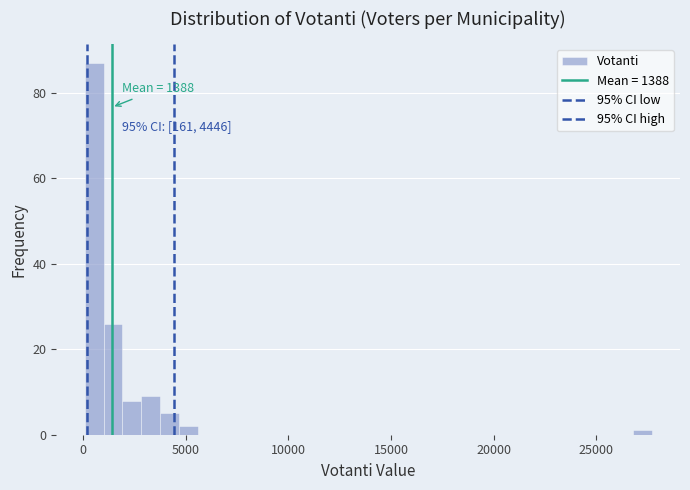

Read against the x-axis, roughly where is the centre of the tallest bar?

500